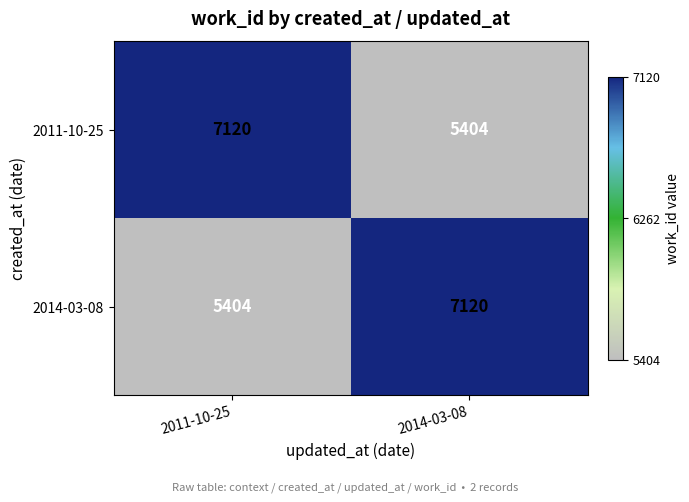

Where is 2014-03-08 nearest to the value 6262?

2011-10-25